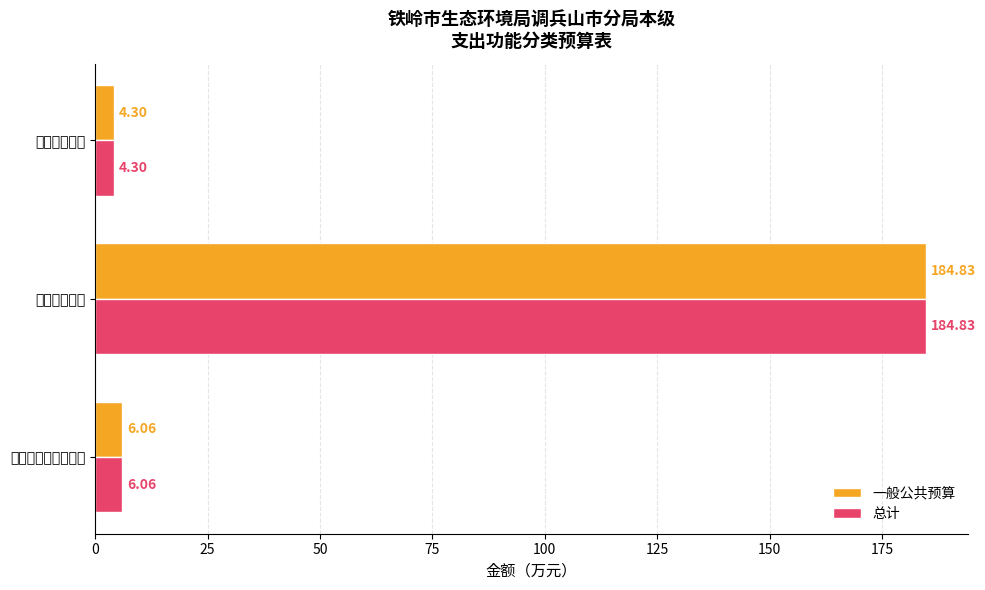

Rank the categories by 总计 value from highest to lowest.

节能环保支出, 社会保障和就业支出, 住房保障支出